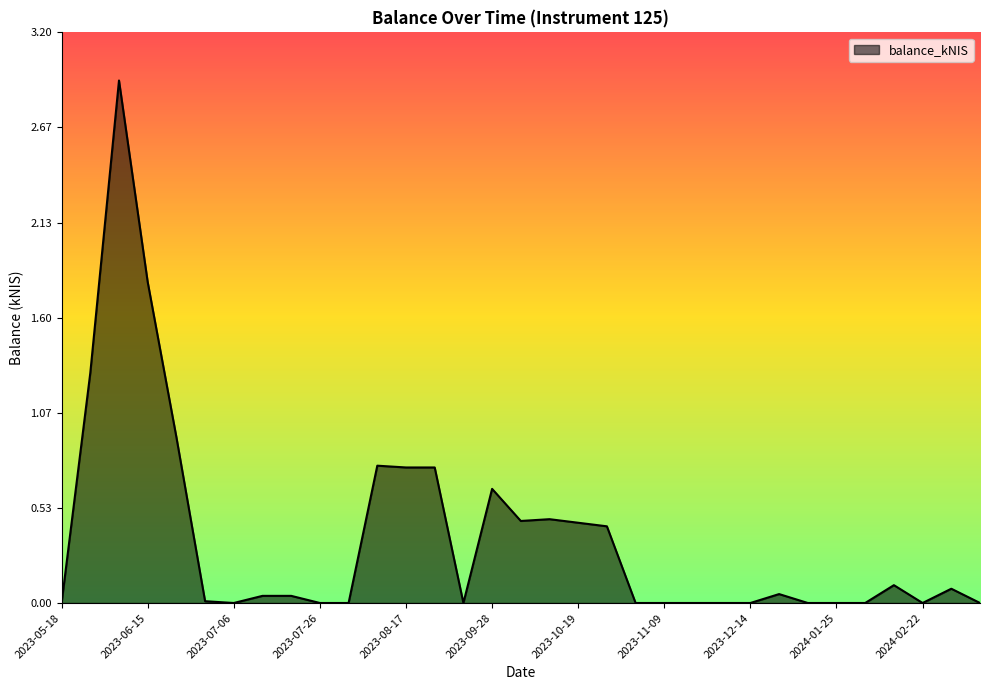

What is the greatest value displayed?

2.9